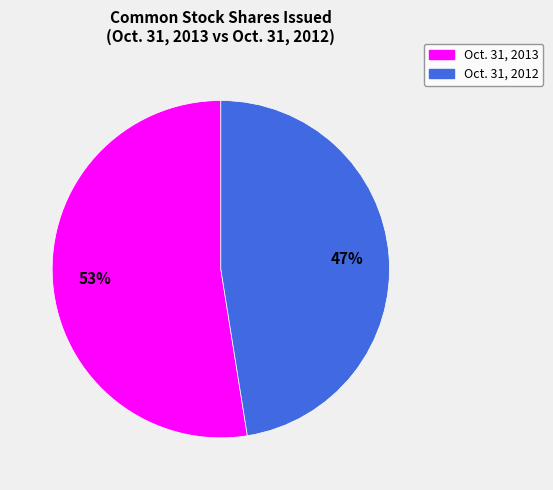

The Oct. 31, 2012 slice represents 47% of the pie. True or false?

True